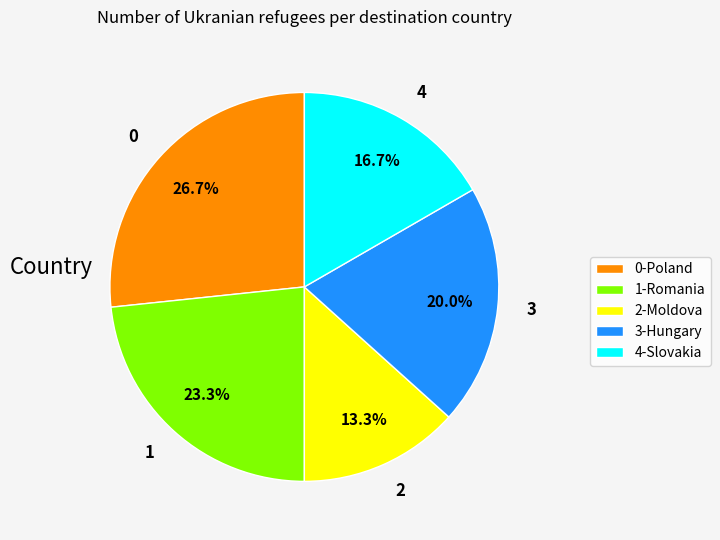

Which has a higher value, 3 or 2?

3